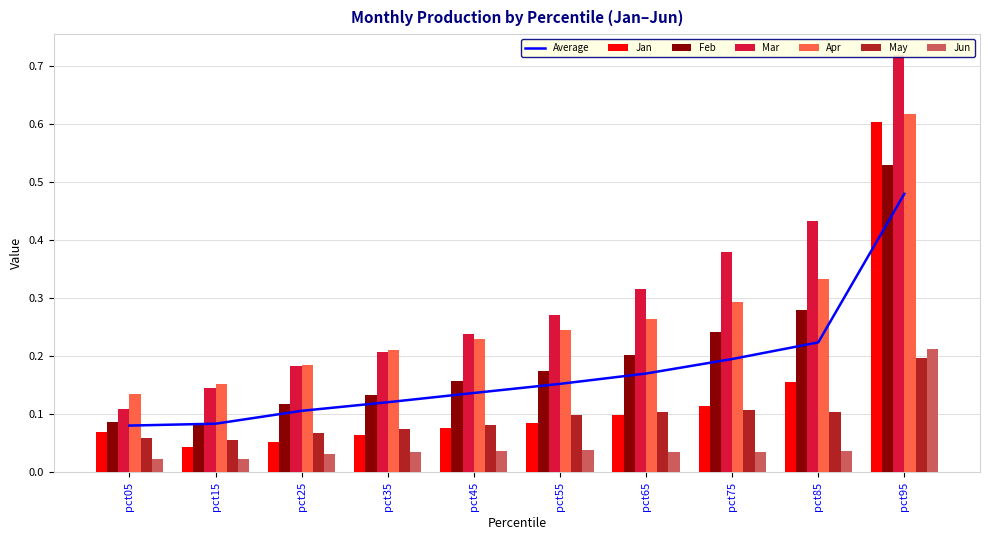

Reading left to right, what are all the values shown in this chart?

Jan: 0.1	0.0	0.1	0.1	0.1	0.1	0.1	0.1	0.2	0.6
Feb: 0.1	0.1	0.1	0.1	0.2	0.2	0.2	0.2	0.3	0.5
Mar: 0.1	0.1	0.2	0.2	0.2	0.3	0.3	0.4	0.4	0.7
Apr: 0.1	0.2	0.2	0.2	0.2	0.2	0.3	0.3	0.3	0.6
May: 0.1	0.1	0.1	0.1	0.1	0.1	0.1	0.1	0.1	0.2
Jun: 0.0	0.0	0.0	0.0	0.0	0.0	0.0	0.0	0.0	0.2